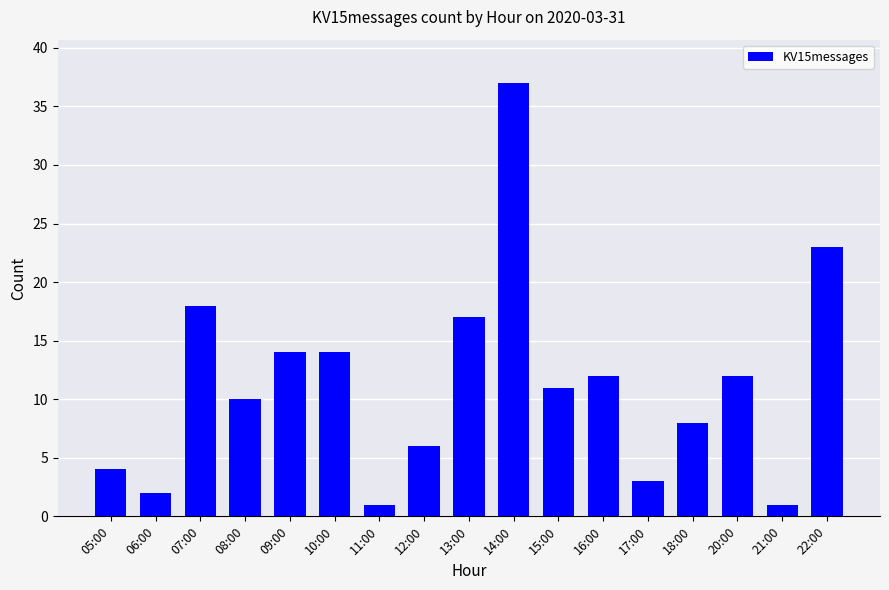

What is the average value?

11